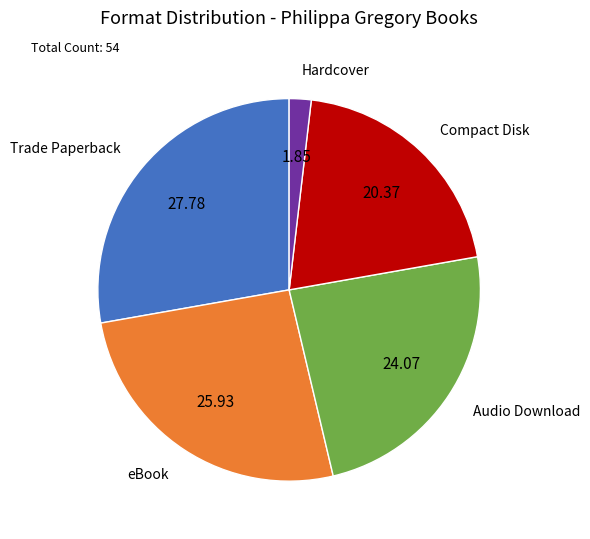

Is there any slice that represents more than half of the pie?

No